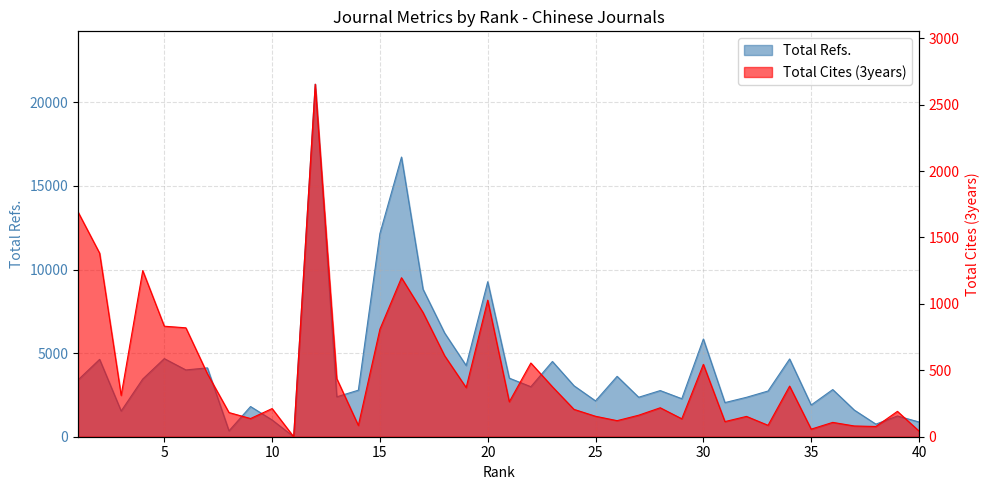

Which series has the widest spread of values?

Total Refs.